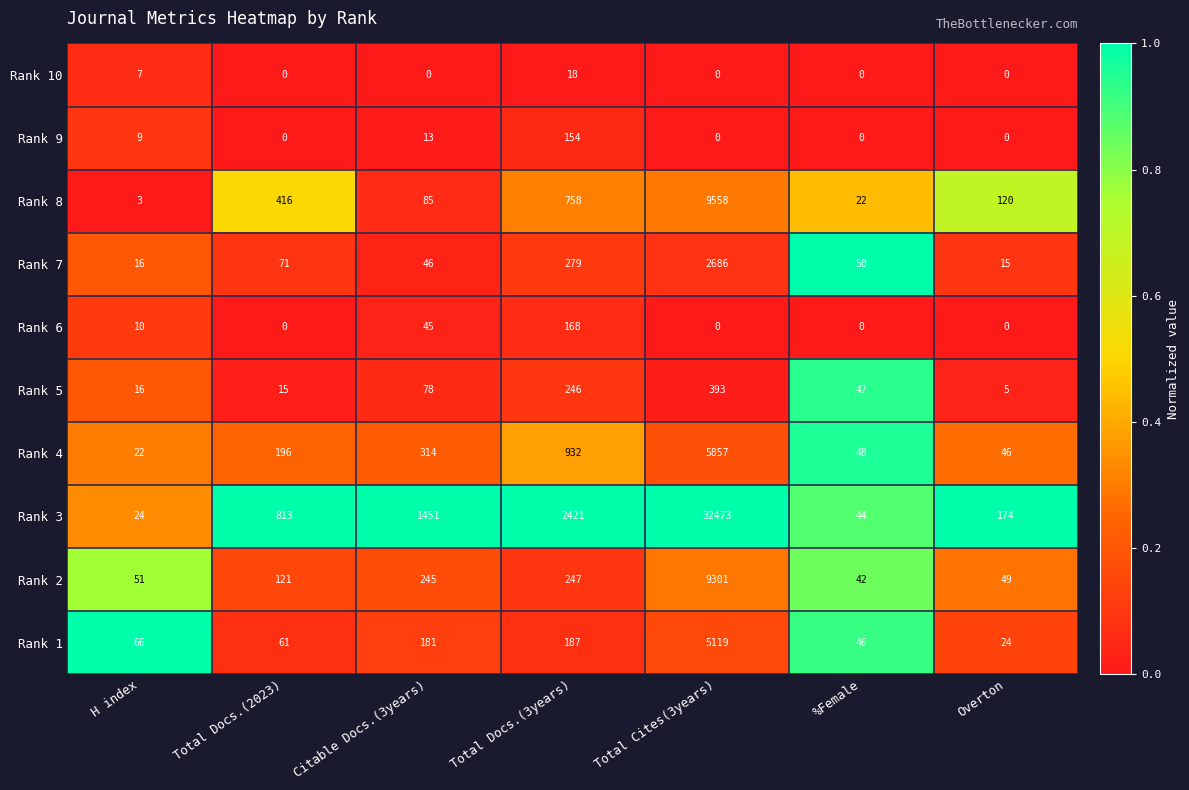

What is the sum of the Rank 3 values at Total Docs.(3years) and Total Cites(3years)?

34894